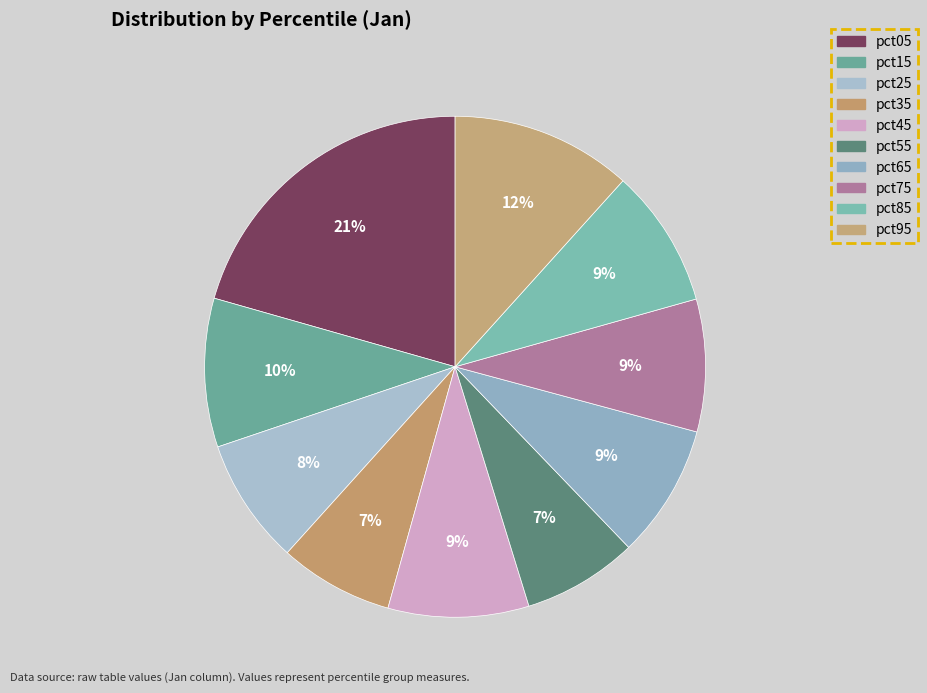

How many segments does this pie chart have?

10